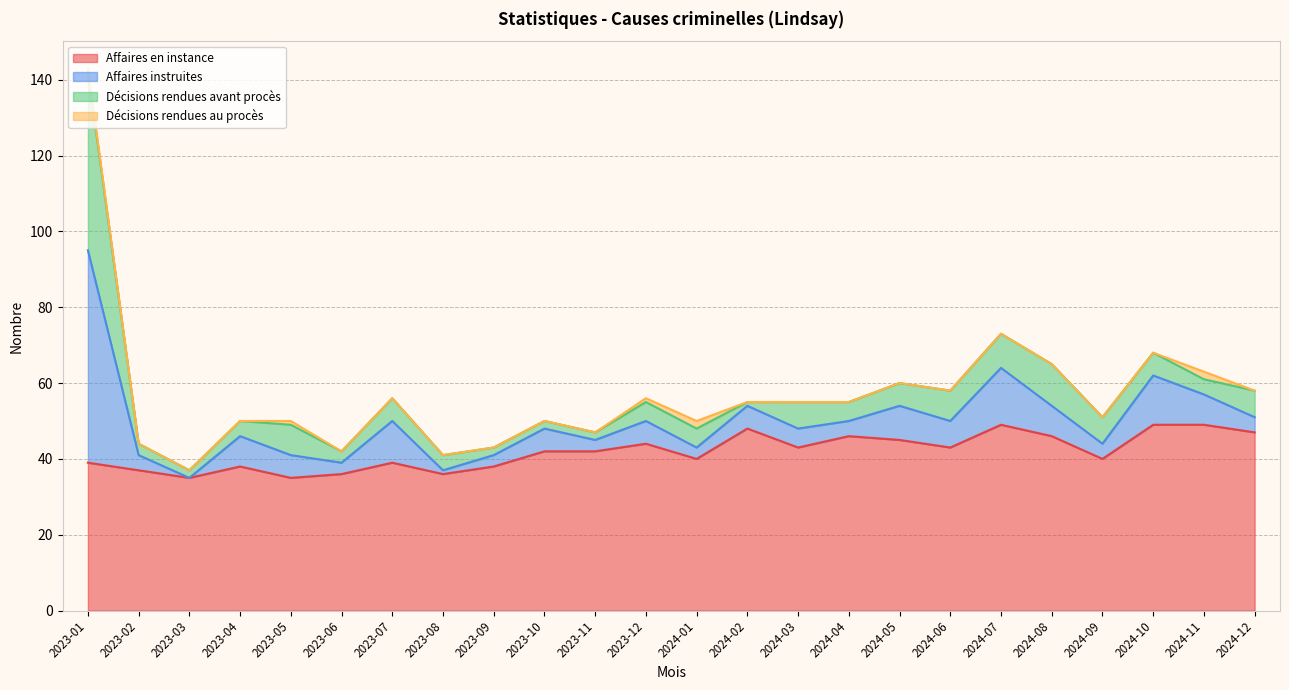

Which series ends up on top after the final intersection of Décisions rendues avant procès and Affaires en instance?

Affaires en instance